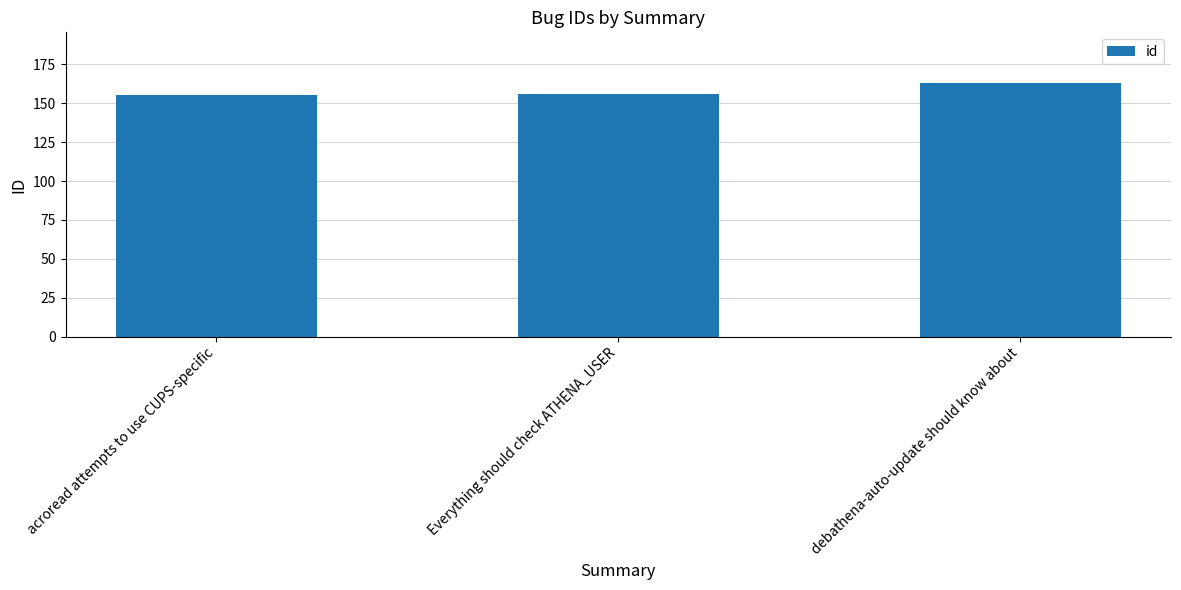

Is it true that the value at acroread attempts to use CUPS-specific is 106?

False